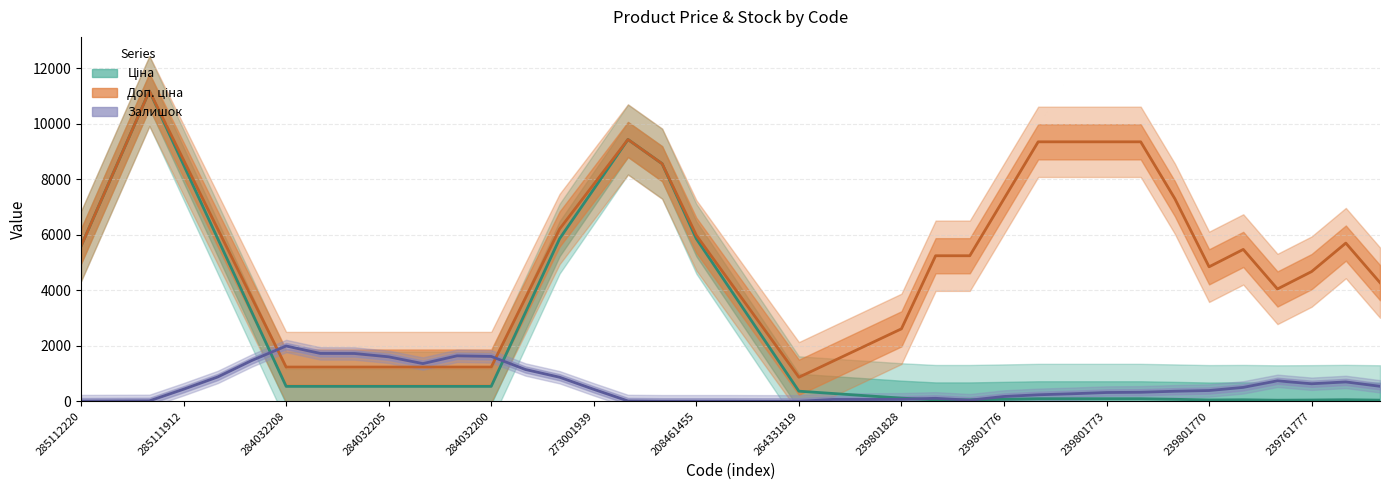

Which series has the largest total across all categories?

Доп. ціна